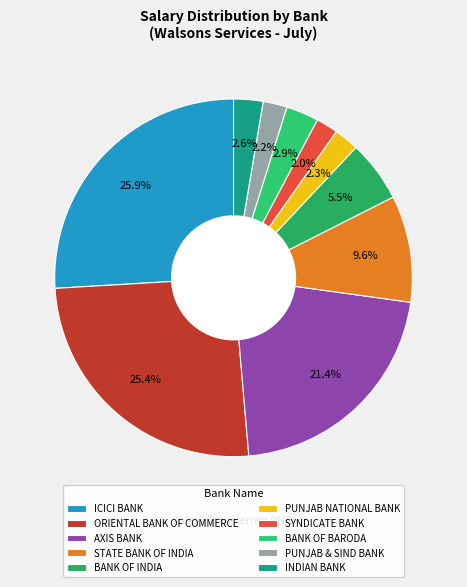

To the nearest percent, what is the average slice percentage?

10%